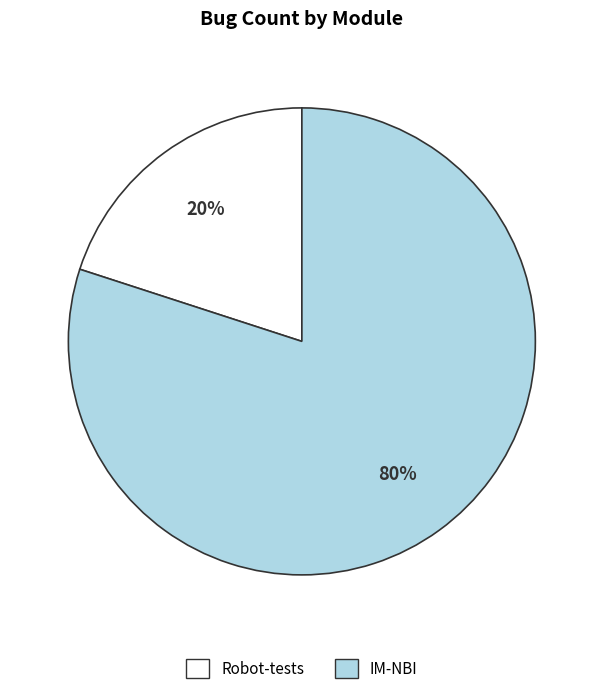

What percentage is the IM-NBI slice, to the nearest percent?

80%